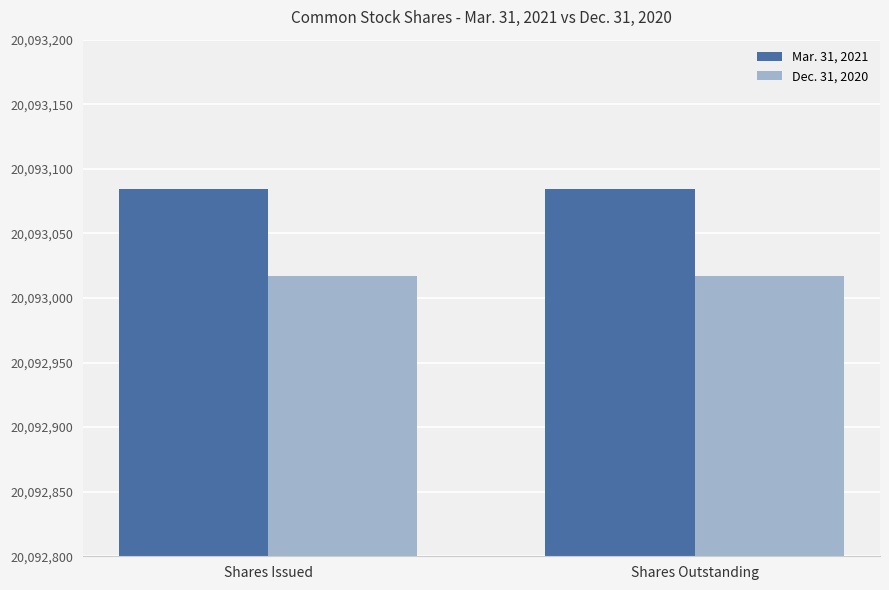

Which series has the largest total across all categories?

Mar. 31, 2021